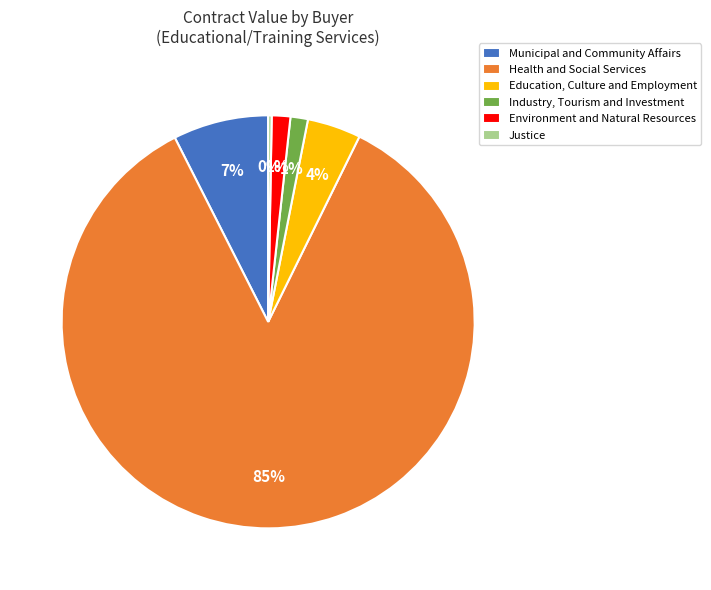

Is the sum of Health and Social Services and Municipal and Community Affairs greater than half?

Yes